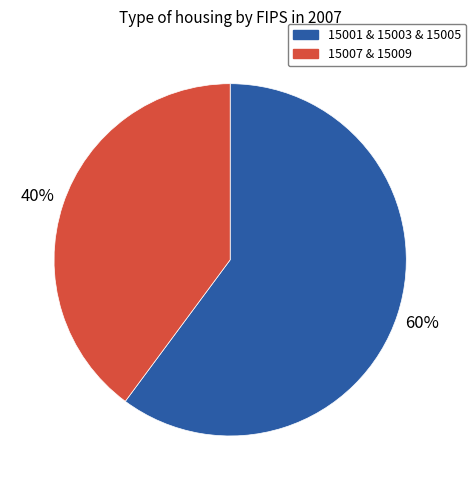

Is there any slice that represents more than half of the pie?

Yes